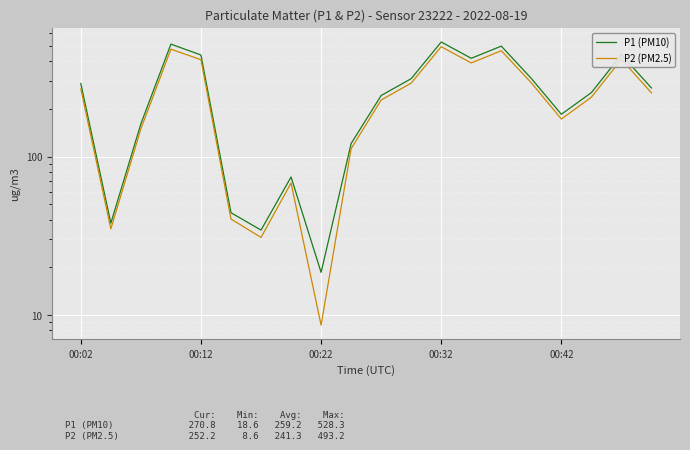

What is the total value across all series at 15?

602.9